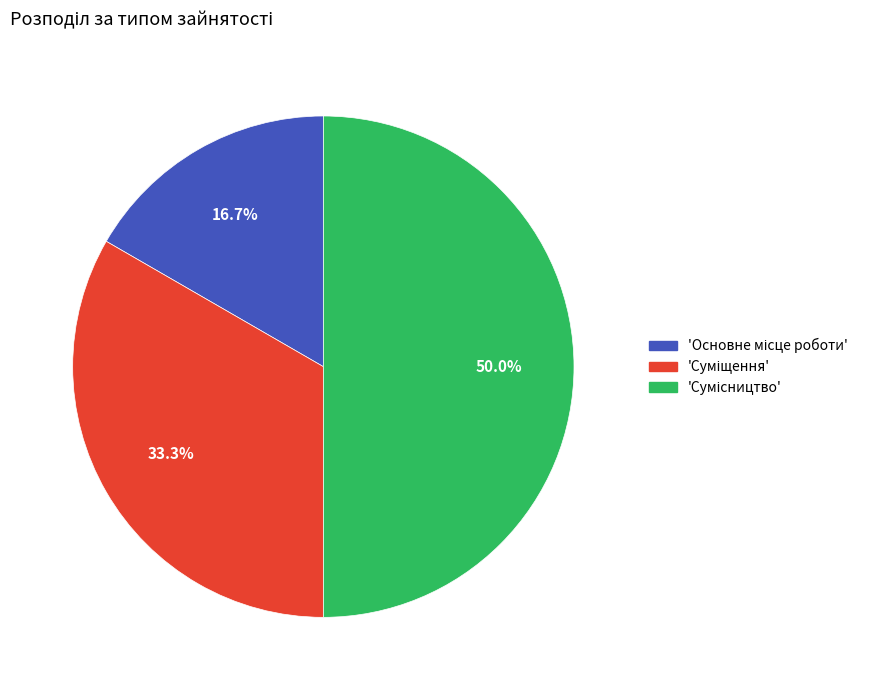

How many segments does this pie chart have?

3